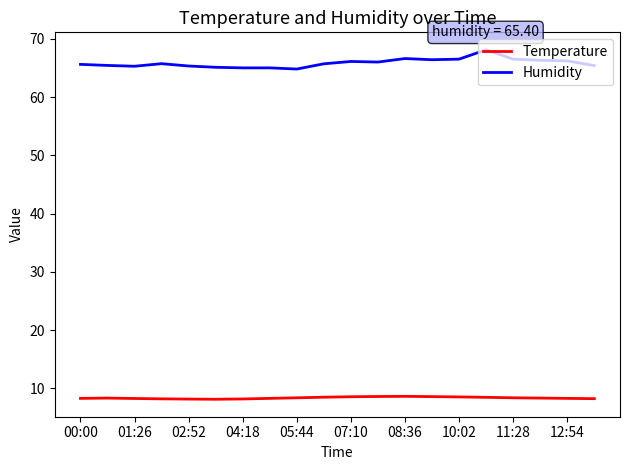

Which series has the largest range (max minus min)?

Humidity